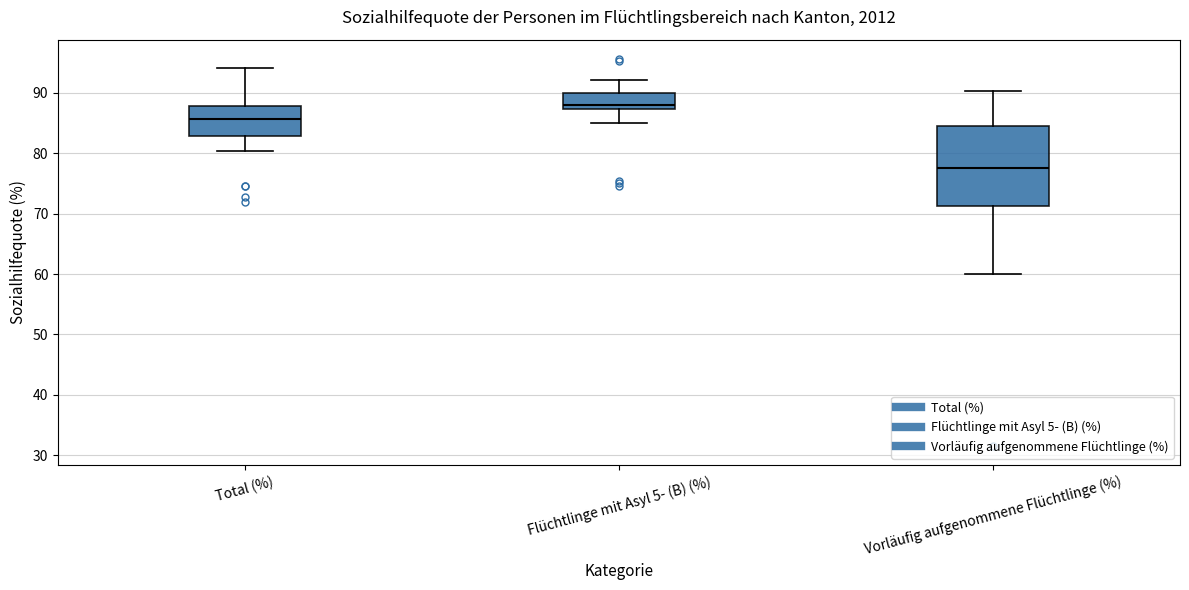

Reading left to right, transcribe this box plot: for each box, give where its median line is, the range the box spans, and where its two whiskers end, as read against the y-axis. The values are not printed on the chart, so give them approximately, as read against the axis.

Total (%): median 86, box 83 to 88, whiskers 80 to 94
Flüchtlinge mit Asyl 5- (B) (%): median 88, box 87 to 90, whiskers 85 to 92
Vorläufig aufgenommene Flüchtlinge (%): median 78, box 71 to 84, whiskers 60 to 90